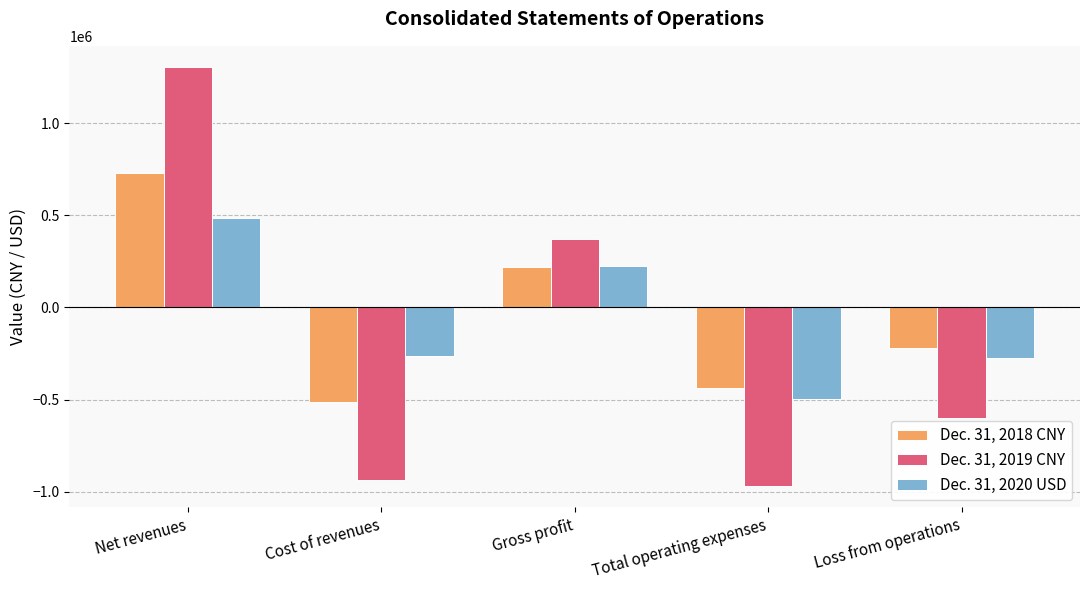

At which label is Dec. 31, 2020 USD closest to -7092?

Gross profit